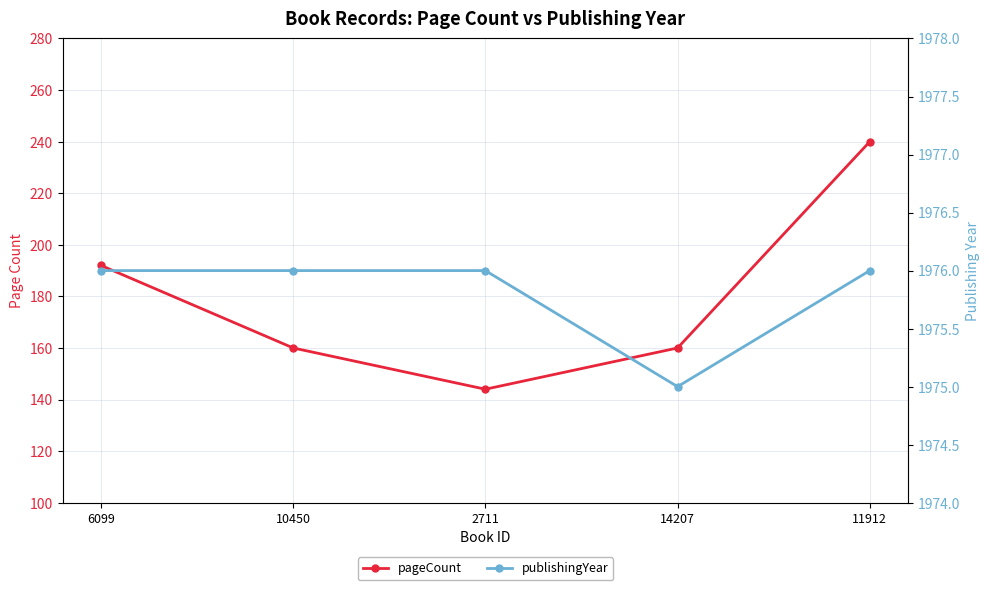

Between 10450 and 14207, which series saw the biggest shift?

publishingYear